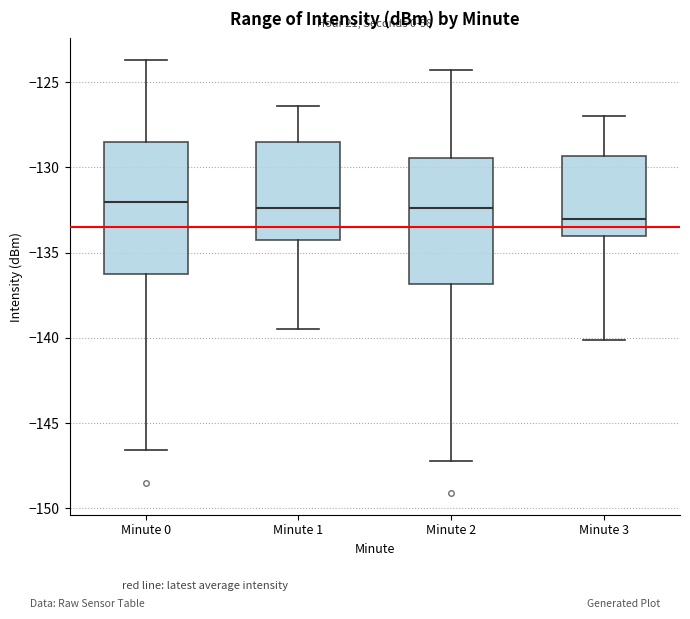

Reading left to right, transcribe this box plot: for each box, give where its median line is, the range the box spans, and where its two whiskers end, as read against the y-axis. The values are not printed on the chart, so give them approximately, as read against the axis.

Minute 0: median -132.0, box -136.5 to -128.5, whiskers -146.5 to -123.5
Minute 1: median -132.5, box -134.5 to -128.5, whiskers -139.5 to -126.5
Minute 2: median -132.5, box -137.0 to -129.5, whiskers -147.0 to -124.5
Minute 3: median -133.0, box -134.0 to -129.5, whiskers -140.0 to -127.0